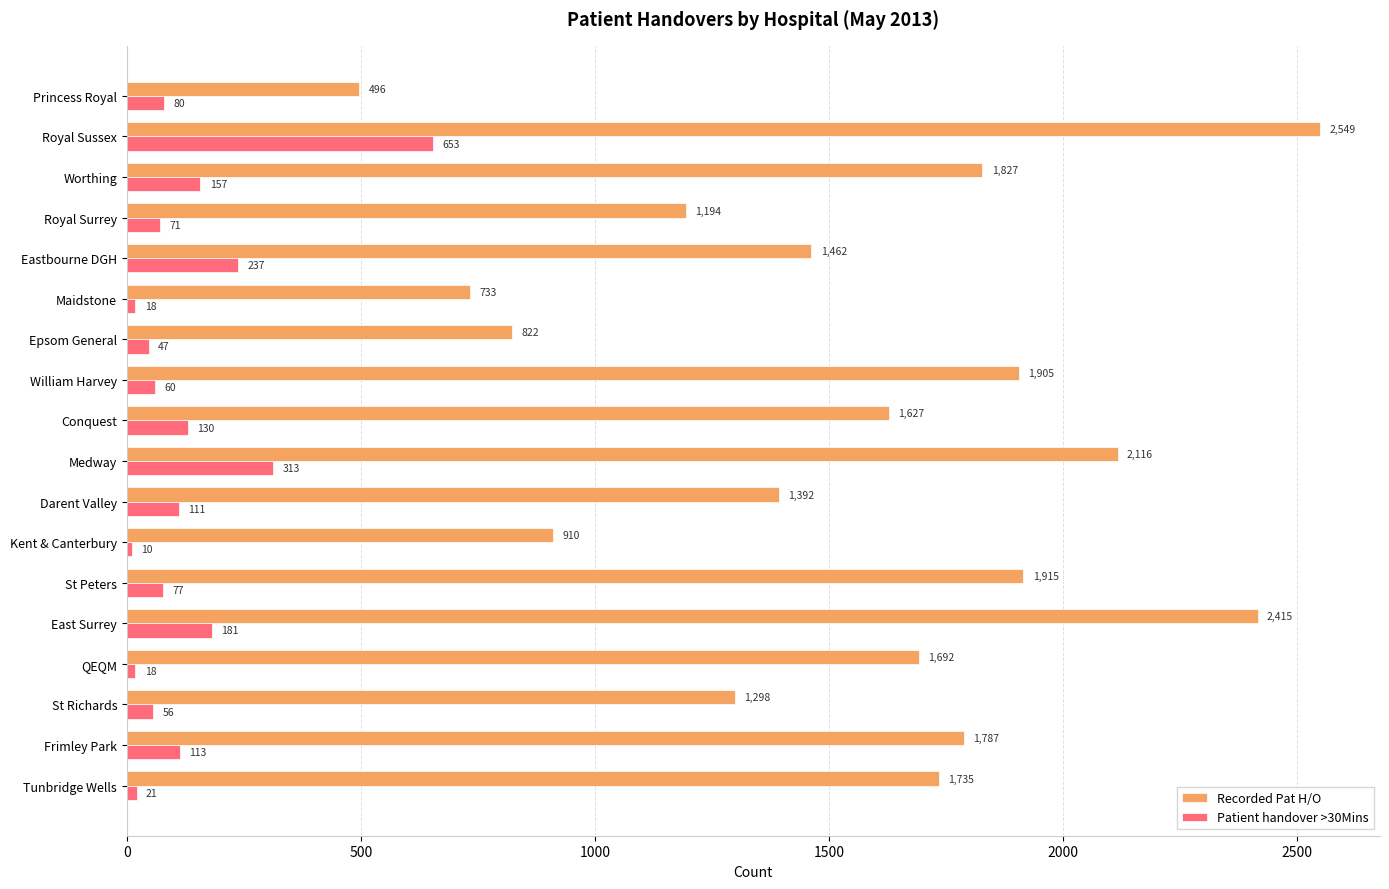

What is the difference between the second highest and second lowest values in the Recorded Pat H/O series?

1682